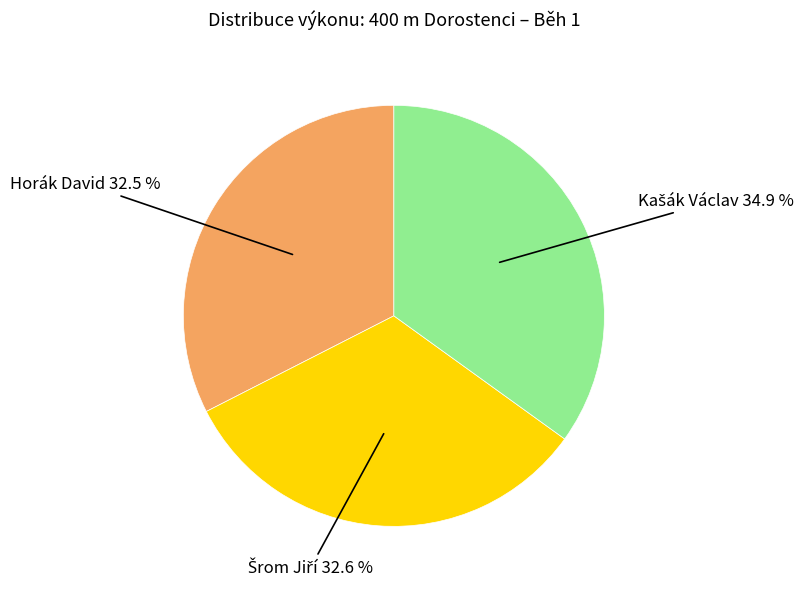

Does Horák David represent more than half of the total?

No